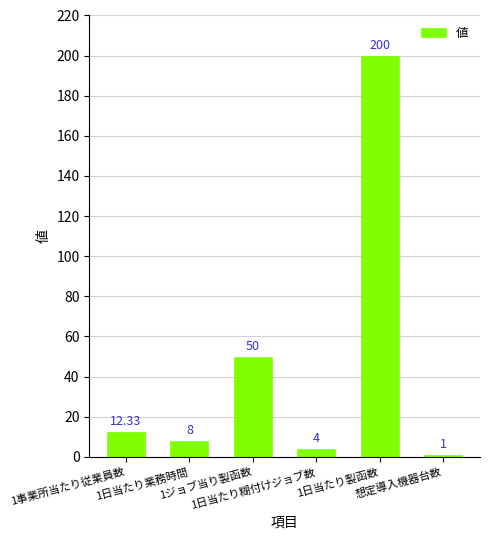

Rank the categories by value from lowest to highest.

想定導入機器台数, 1日当たり糊付けジョブ数, 1日当たり業務時間, 1事業所当たり従業員数, 1ジョブ当り製函数, 1日当たり製函数